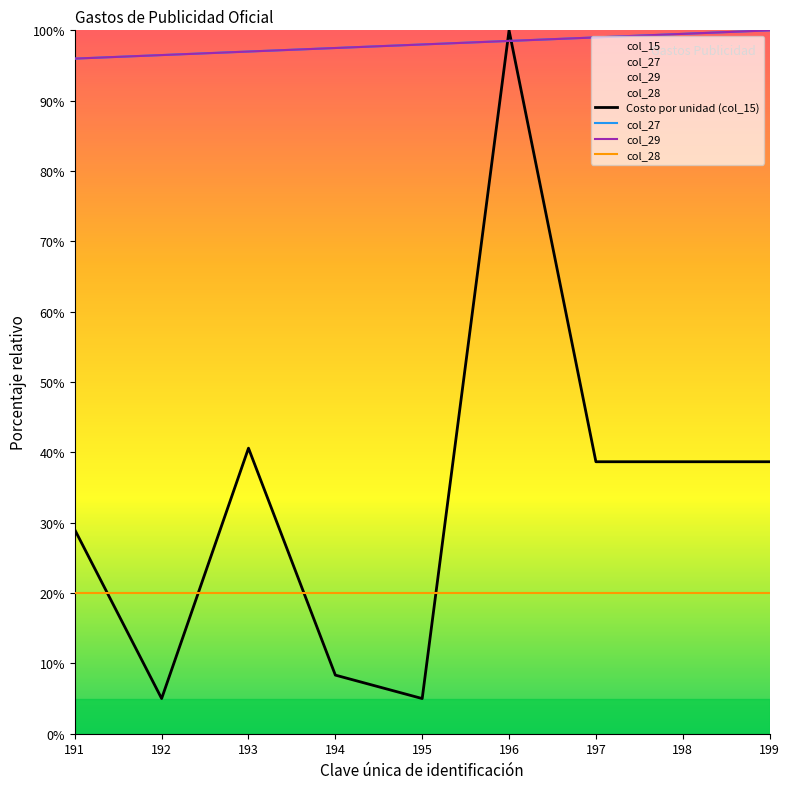

At which category is the sum across all series the highest?

196